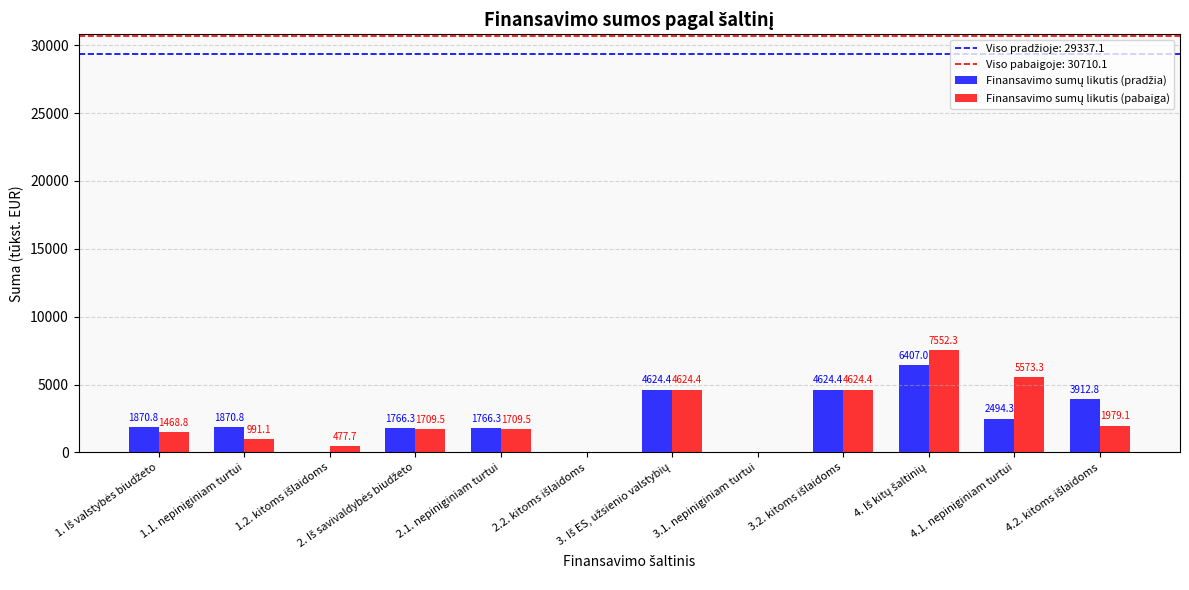

What is the maximum value shown in the chart?

7552.3